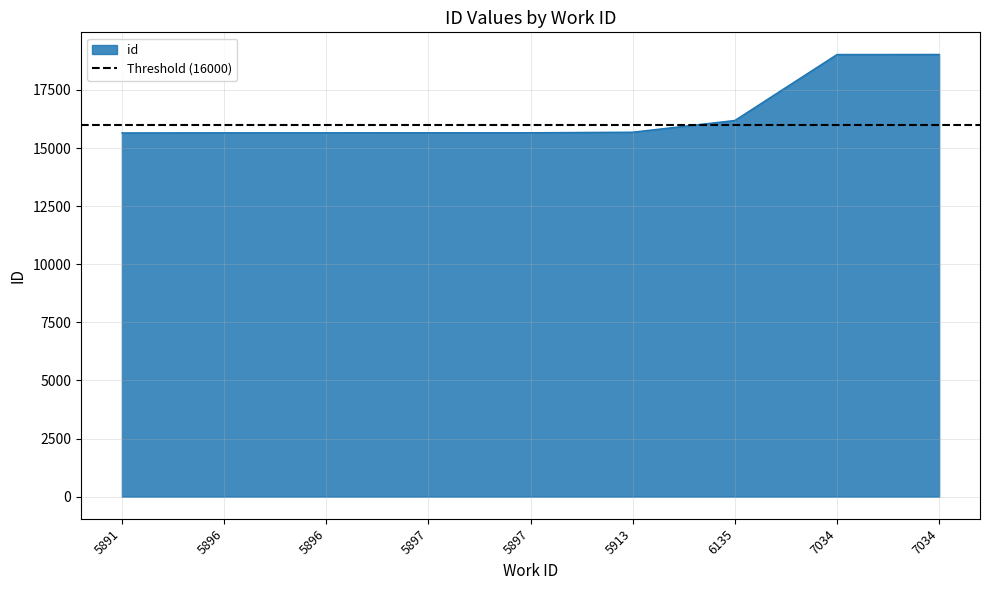

What is the sum of the values at 7034 and 5891?

34674